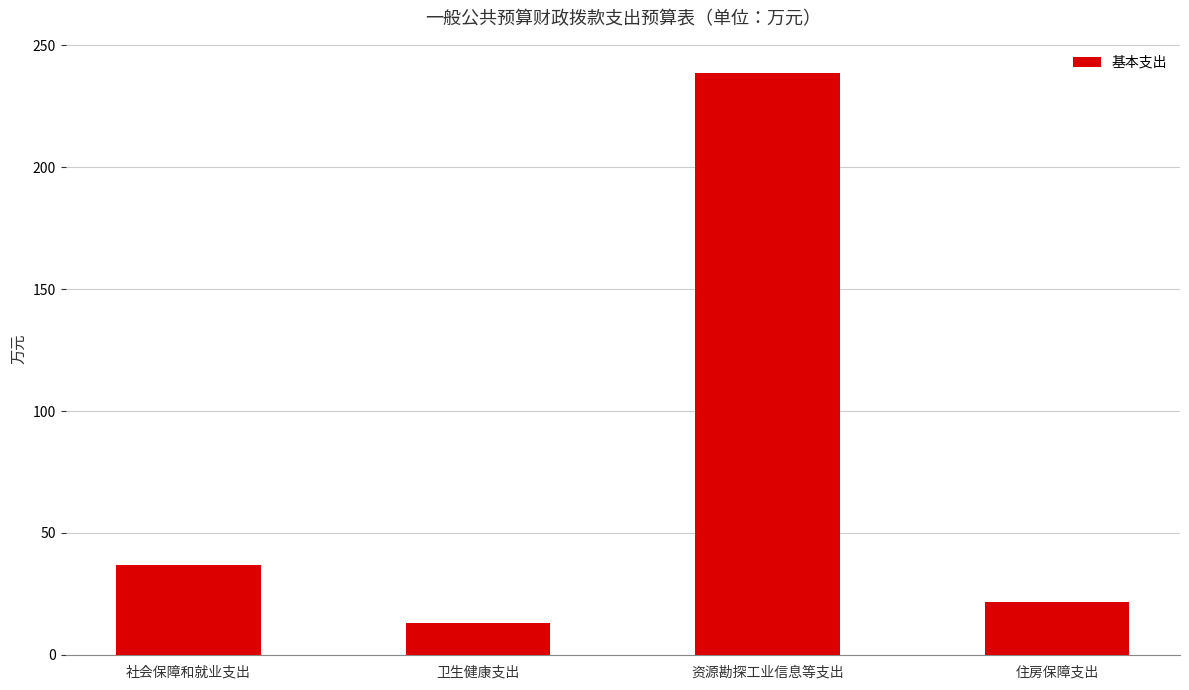

How many distinct data groups are displayed?

1